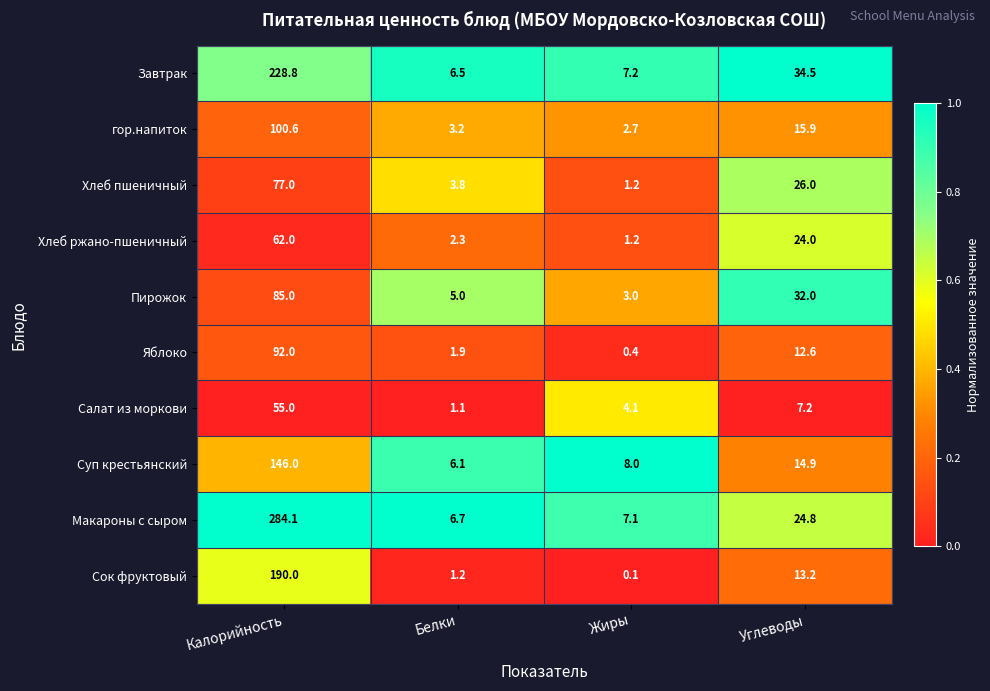

Which series has the widest spread of values?

Макароны с сыром